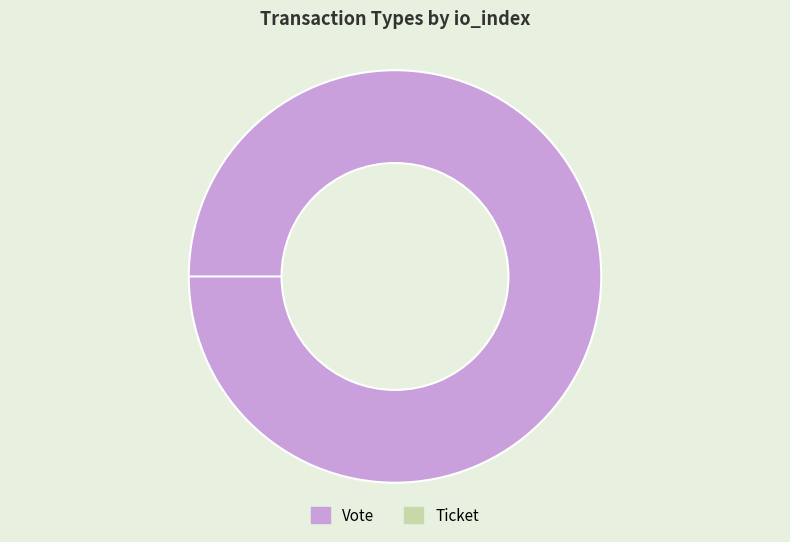

To the nearest percent, what is the combined percentage of Ticket and Vote?

100%